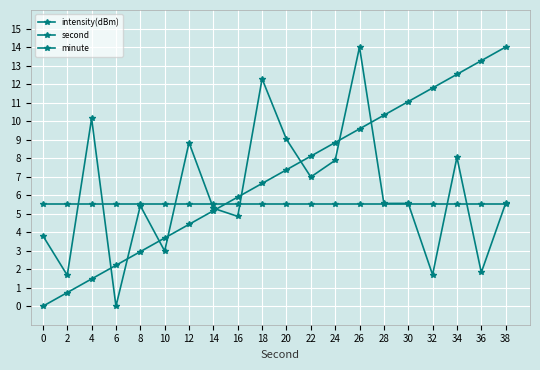

In intensity(dBm), how many points are higher than both neighbors (excluding endpoints)?

7